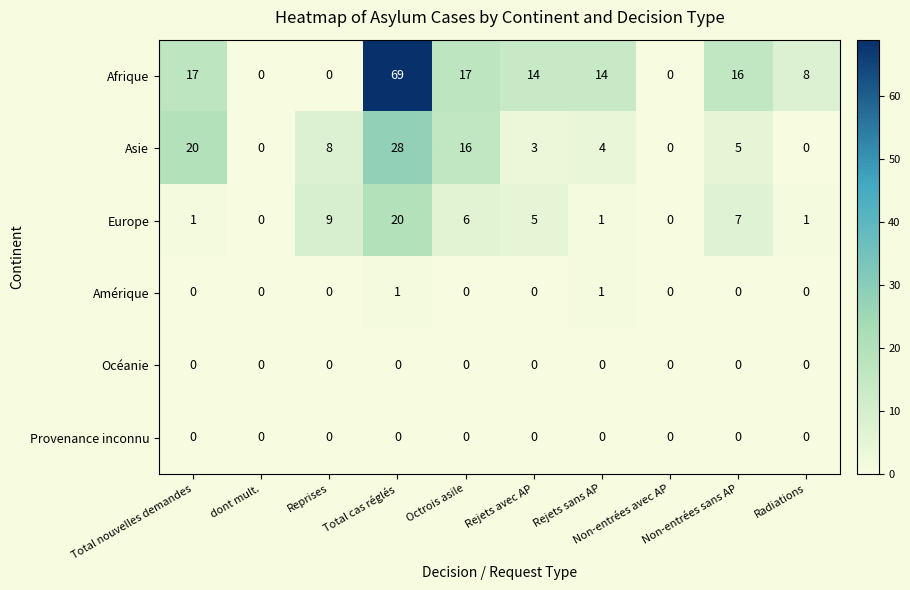

Count the Amérique values in the range 0 to 1.

10